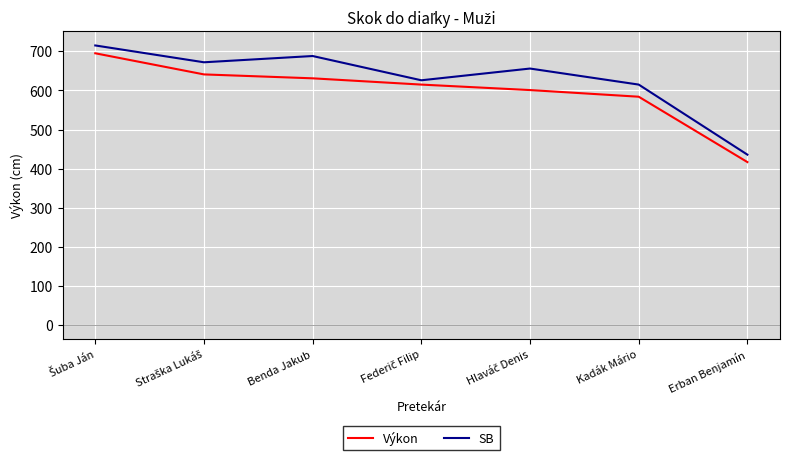

List the series in order of their overall mean, highest first.

SB, Výkon